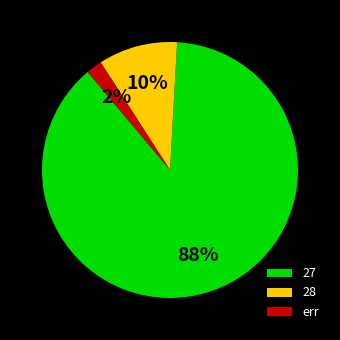

What is the smallest slice in the pie chart?

err